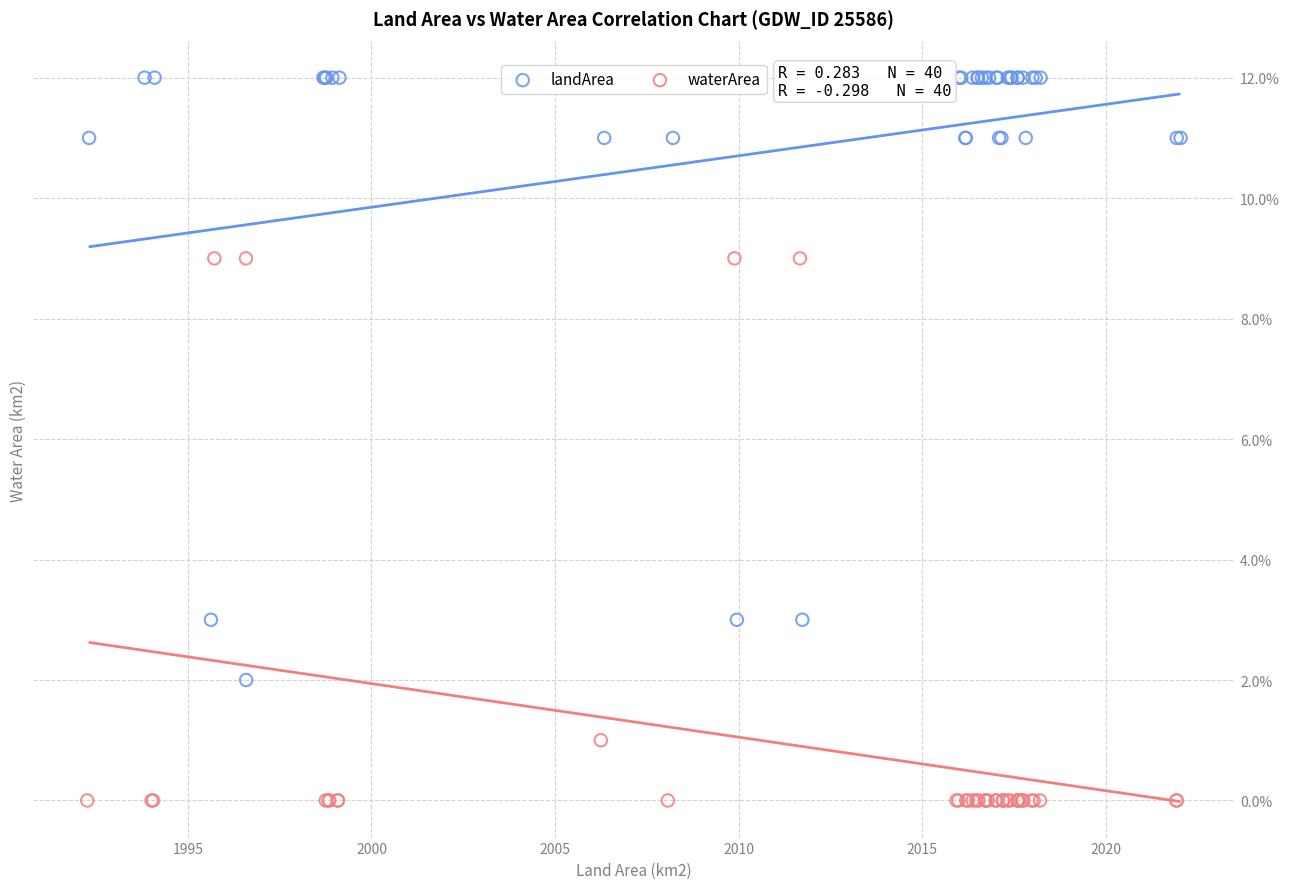

Which series reaches the minimum Y coordinate?

waterArea